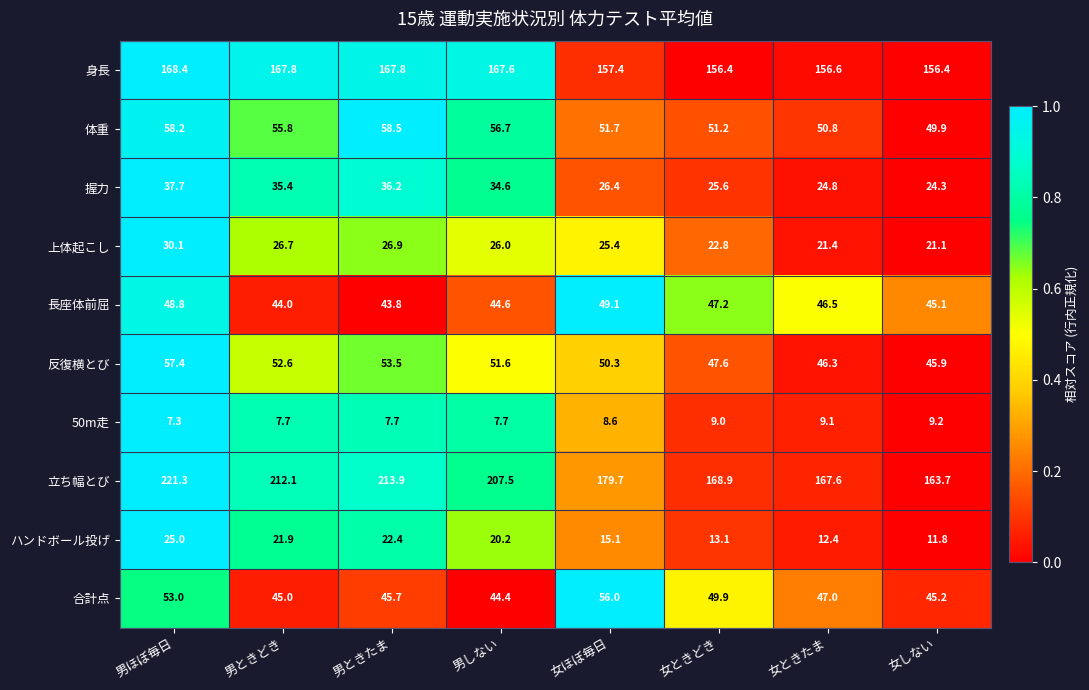

What is the difference between the second highest and second lowest values in the ハンドボール投げ series?

10.0